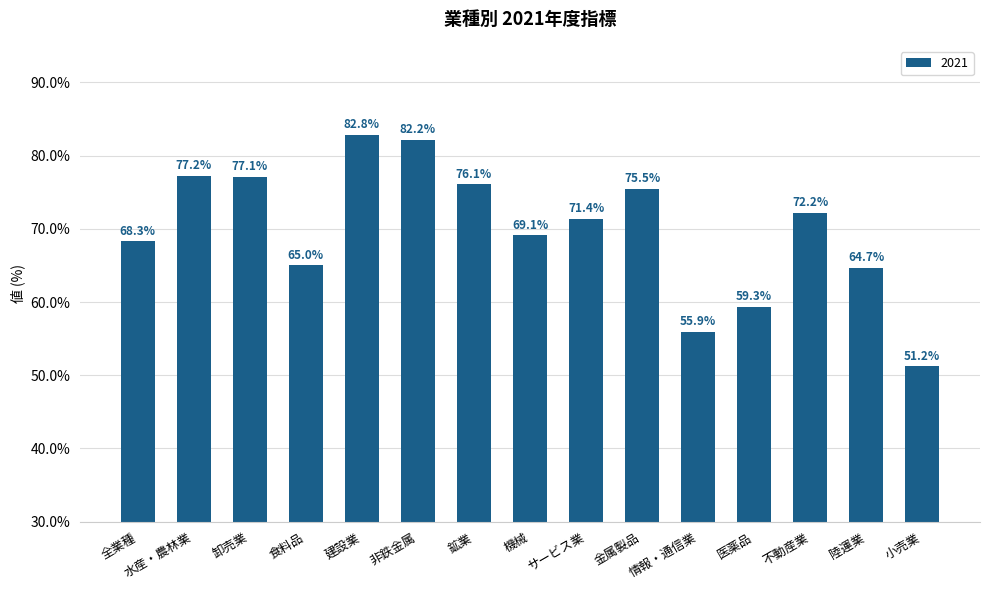

Which label corresponds to the largest value in the chart?

建設業